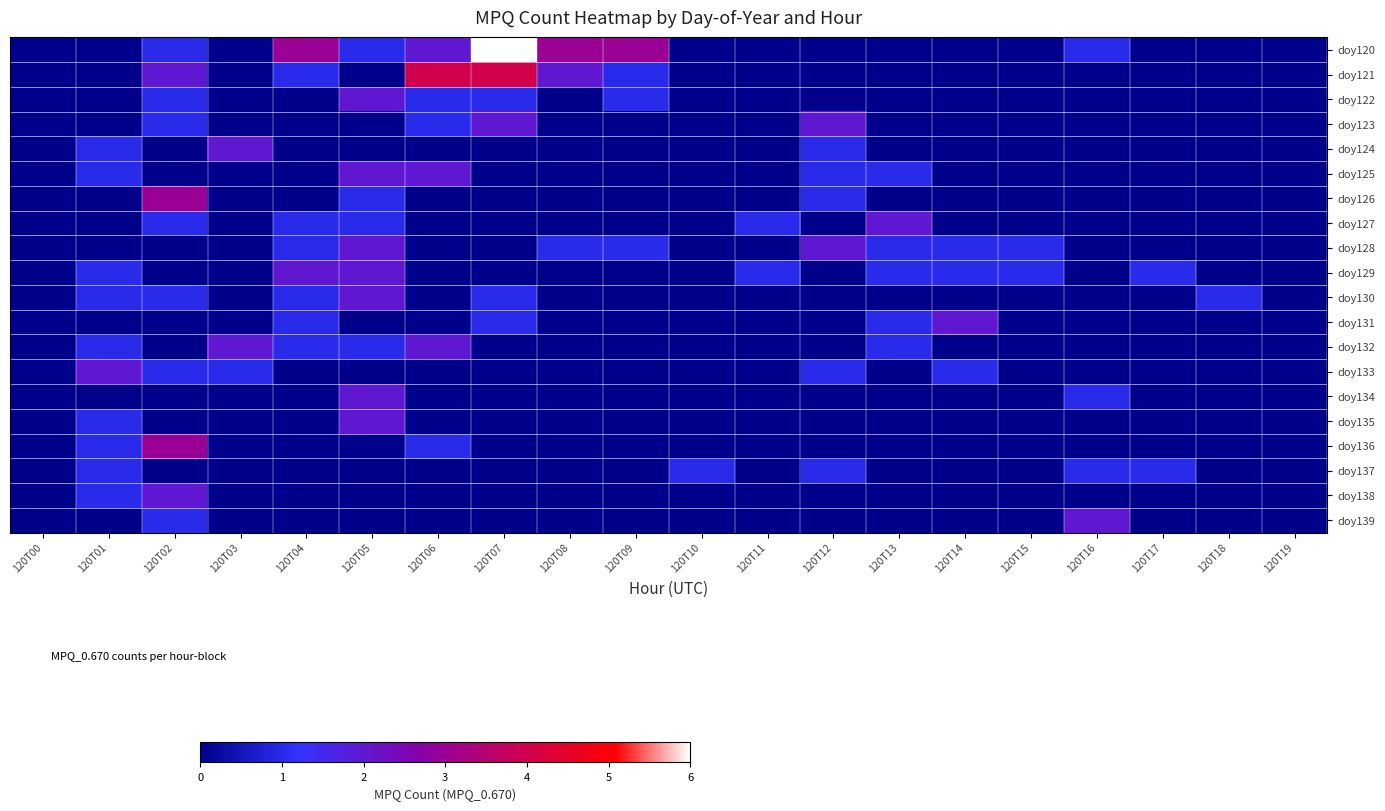

At 120T04, list the series in order from smallest to largest.

doy122, doy123, doy124, doy125, doy126, doy133, doy134, doy135, doy136, doy137, doy138, doy139, doy121, doy127, doy128, doy130, doy131, doy132, doy129, doy120